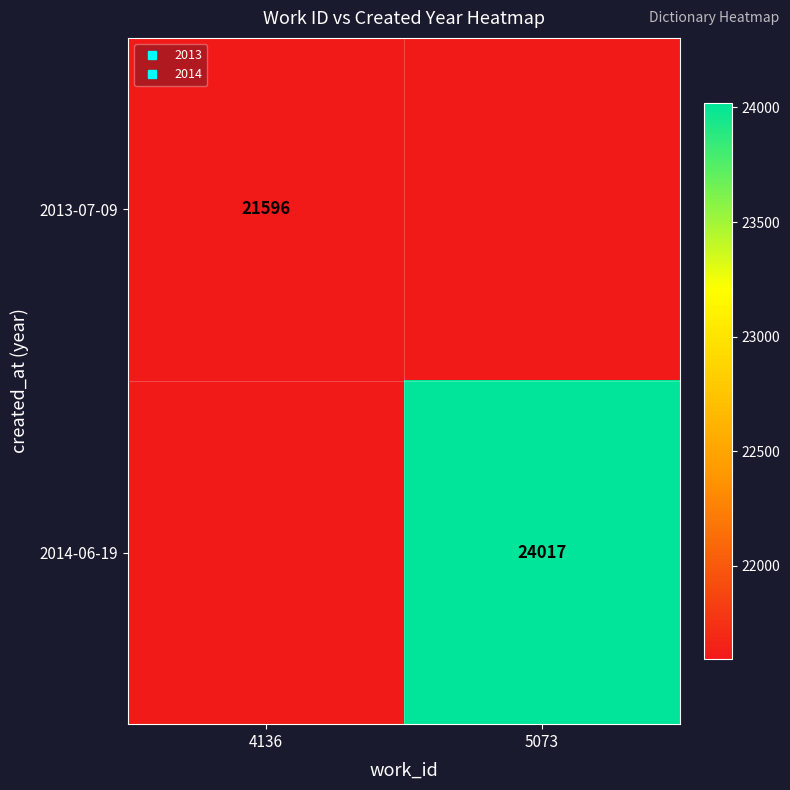

Is it true that 2014-06-19 equals 5897.5 at 5073?

False